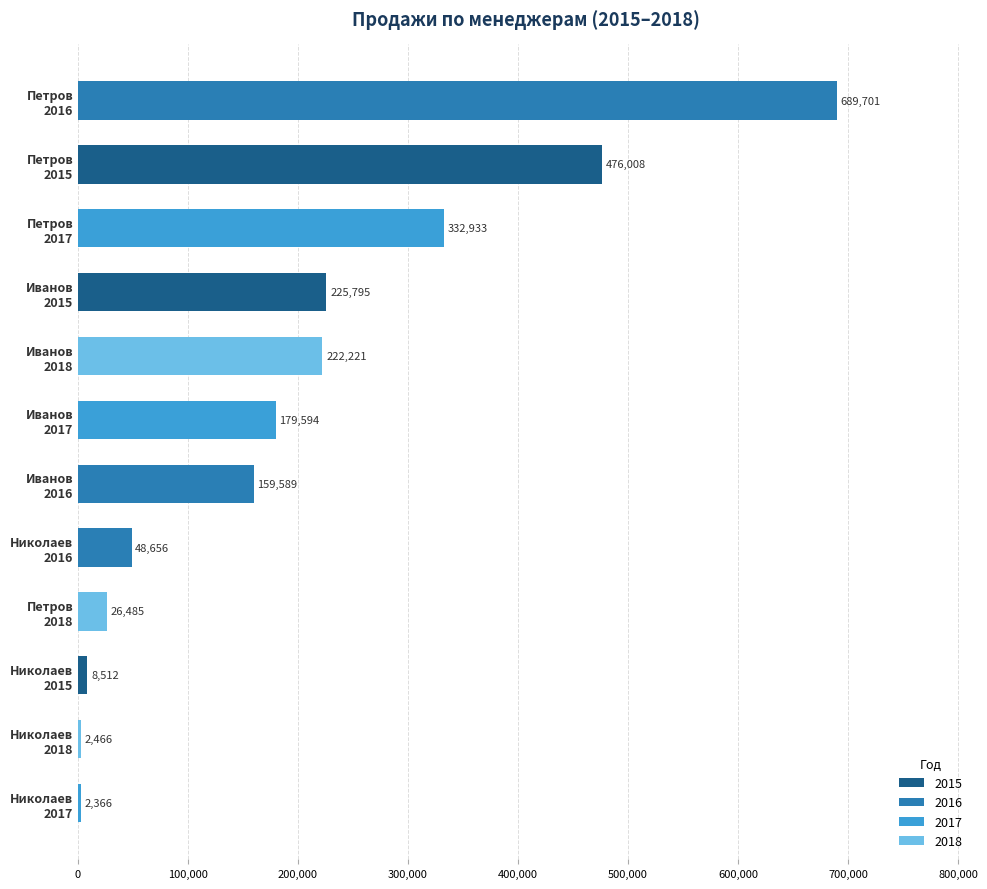

What is the sum of all values?

2374326